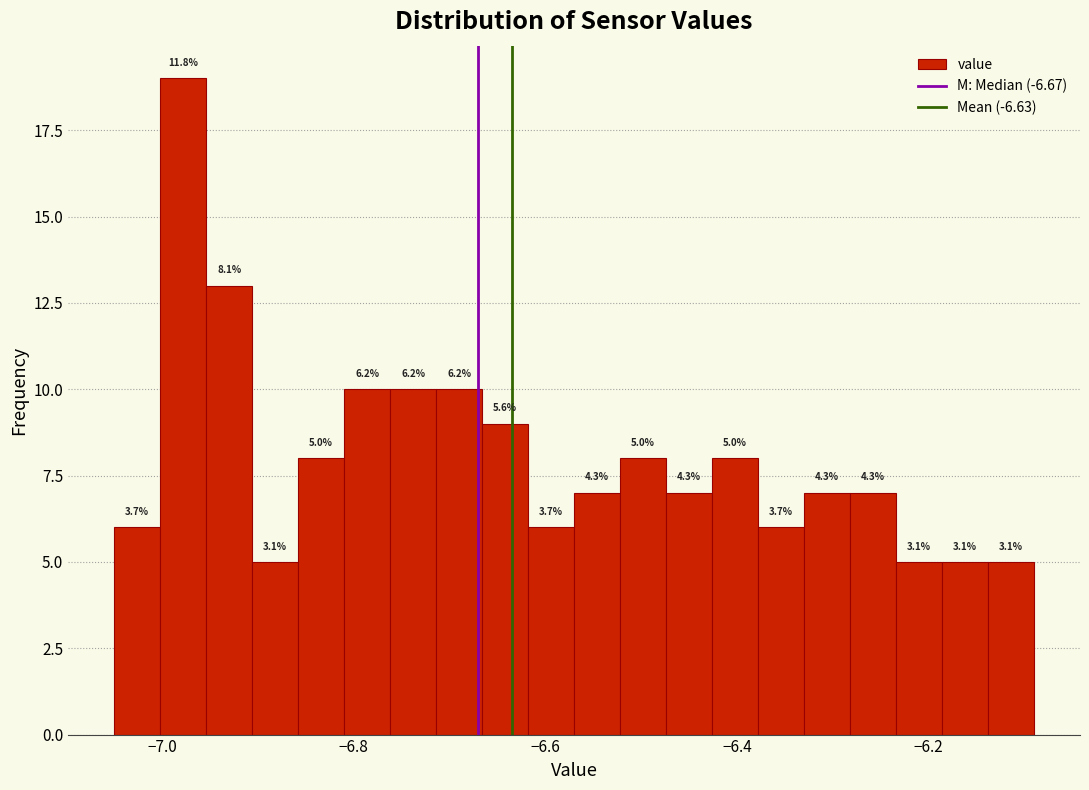

Read against the x-axis, roughly where is the centre of the tallest bar?

-6.98